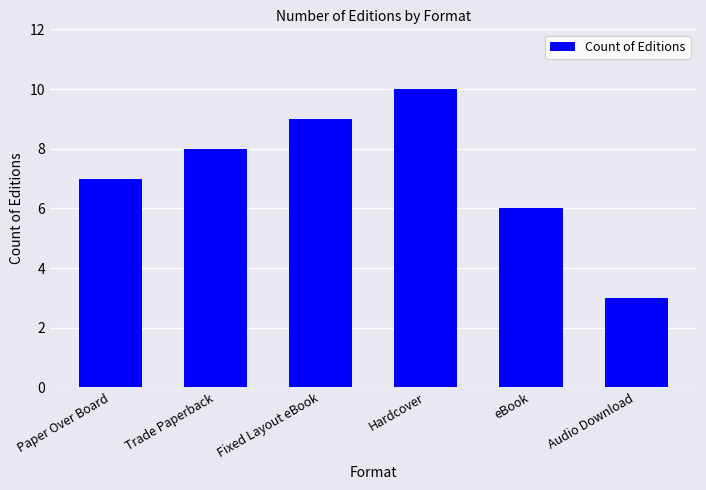

What is the ratio of the value at Hardcover to the value at eBook?

1.7